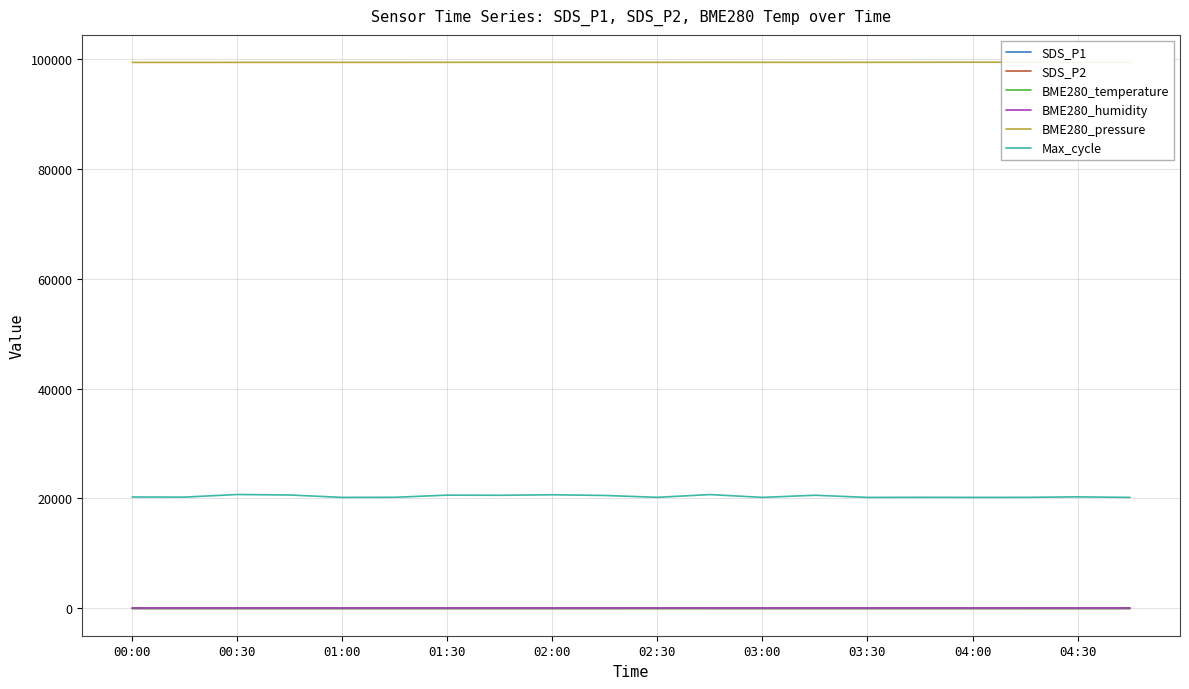

Which series has the largest total across all categories?

BME280_pressure